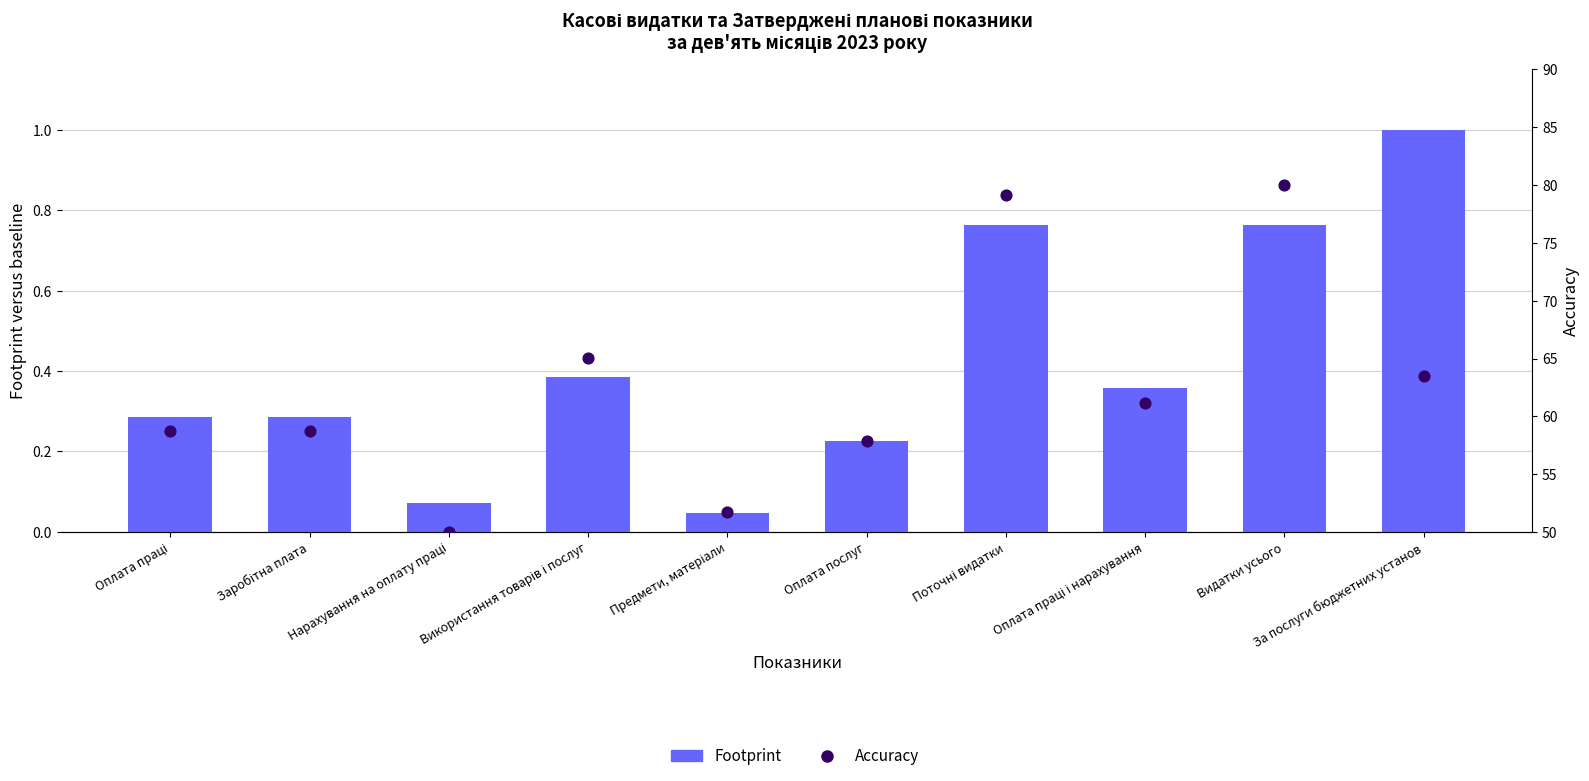

Is the value of Footprint at За послуги бюджетних установ greater than the value of Accuracy at Заробітна плата?

No